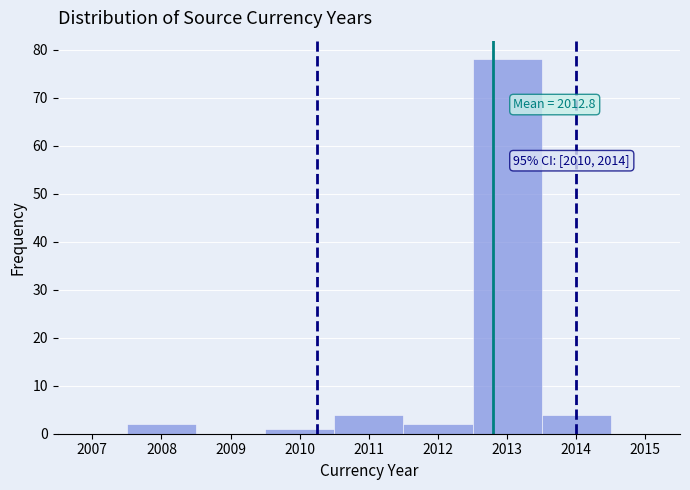

Over which range of the x-axis is the bar tallest?

2012.5 to 2013.5